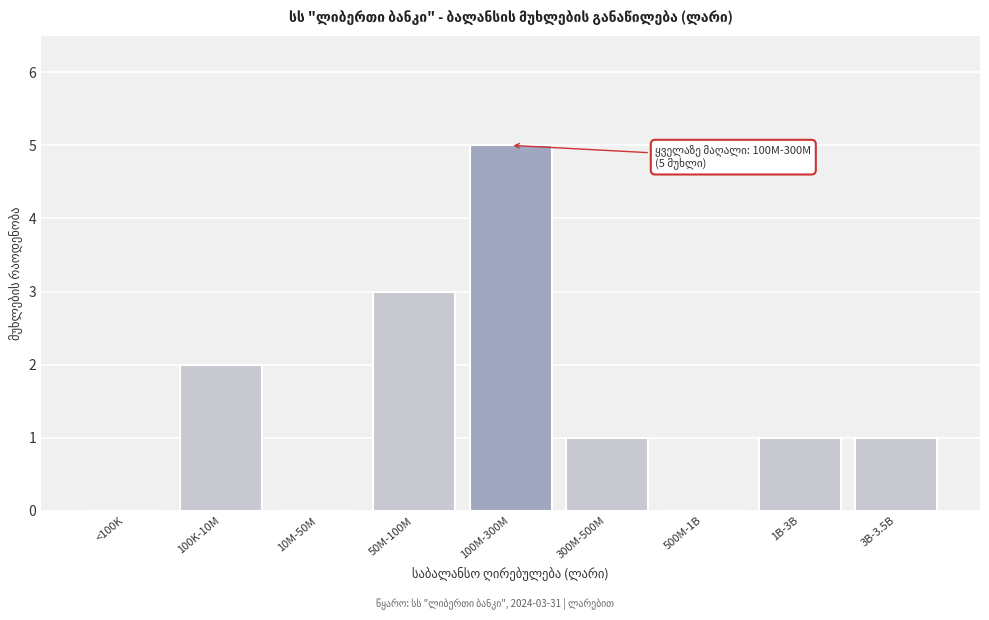

Reading left to right, list all the values displayed in this chart.

<100K=0	100K-10M=2	10M-50M=0	50M-100M=3	100M-300M=5	300M-500M=1	500M-1B=0	1B-3B=1	3B-3.5B=1